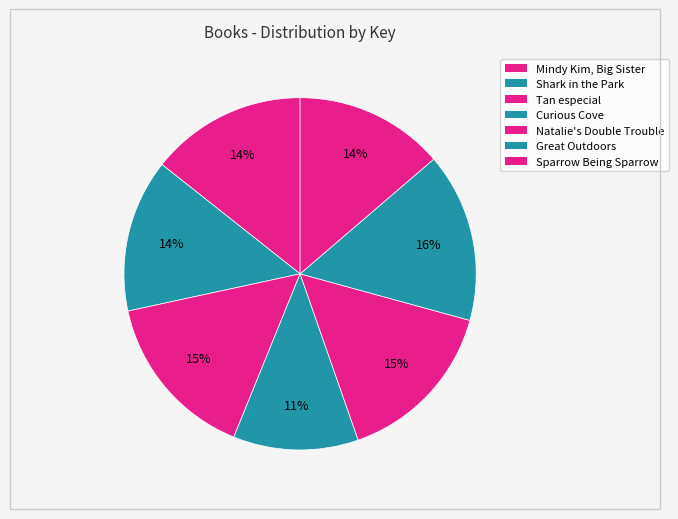

What is the change in value from Mindy Kim, Big Sister to Great Outdoors?

+16576337